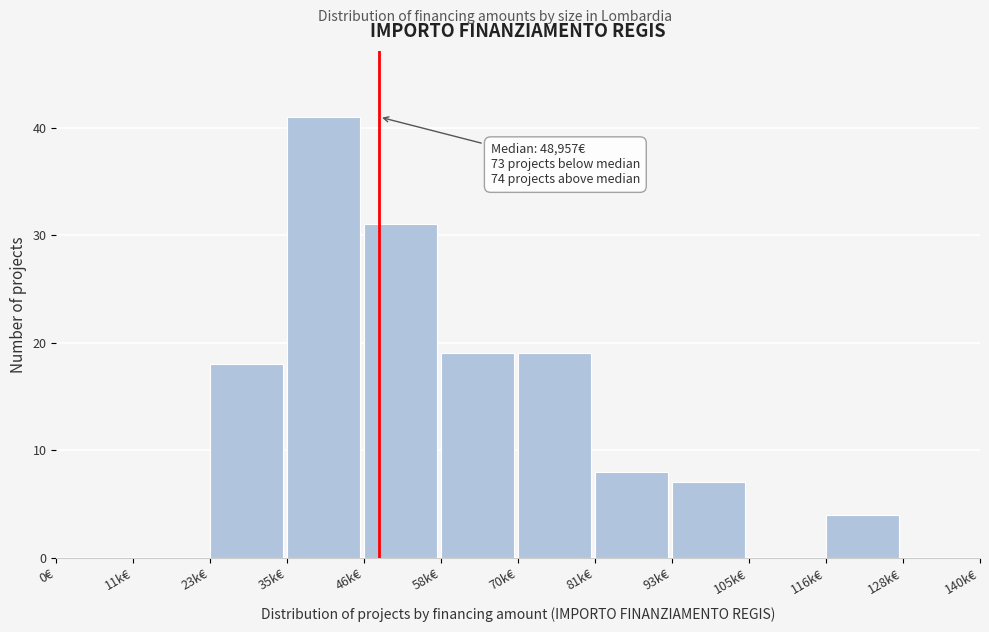

Reading left to right, what are all the values shown in this chart?

0€=0	11k€=0	23k€=18	35k€=41	46k€=31	58k€=19	70k€=19	81k€=8	93k€=7	105k€=0	116k€=4	128k€=0